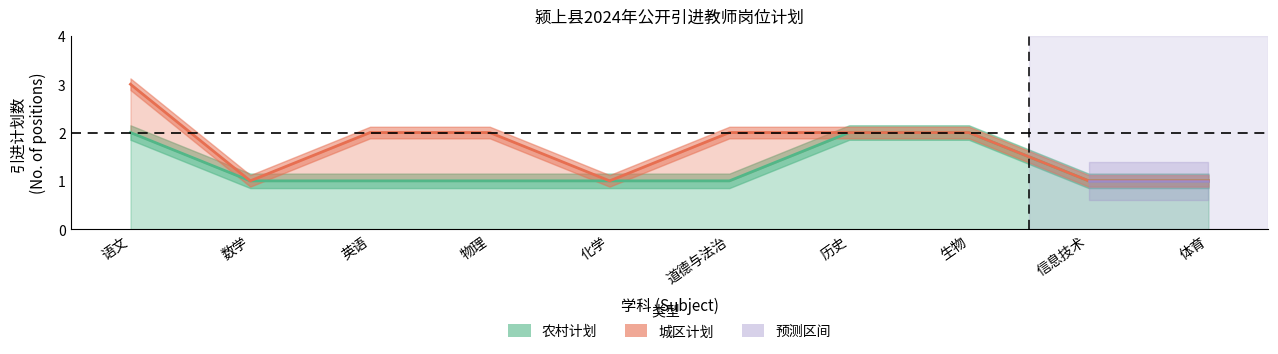

What is the difference between the maximum and second lowest values?

1